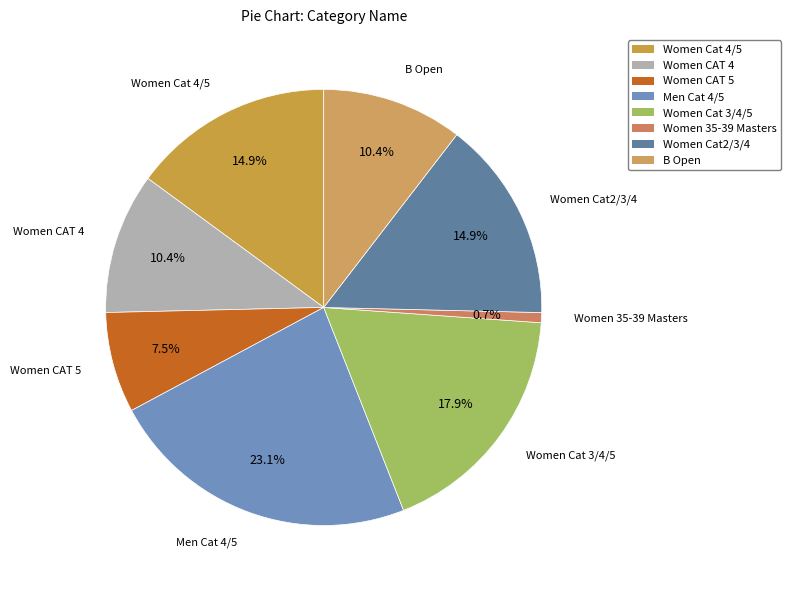

Is there any slice that represents more than half of the pie?

No